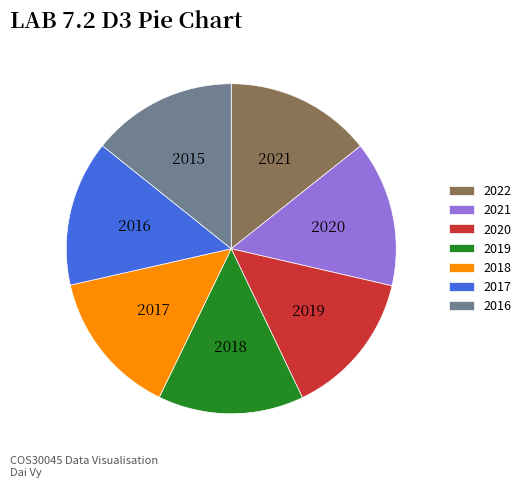

Rank the categories by value from lowest to highest.

2016, 2017, 2018, 2019, 2020, 2021, 2022